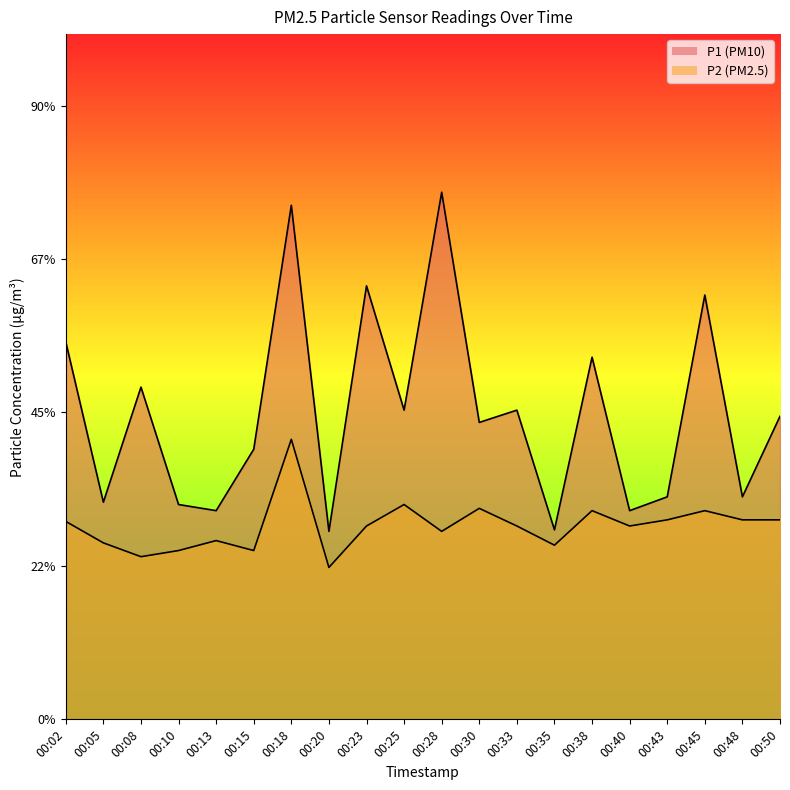

Rank the series by their average value, from highest to lowest.

P1, P2